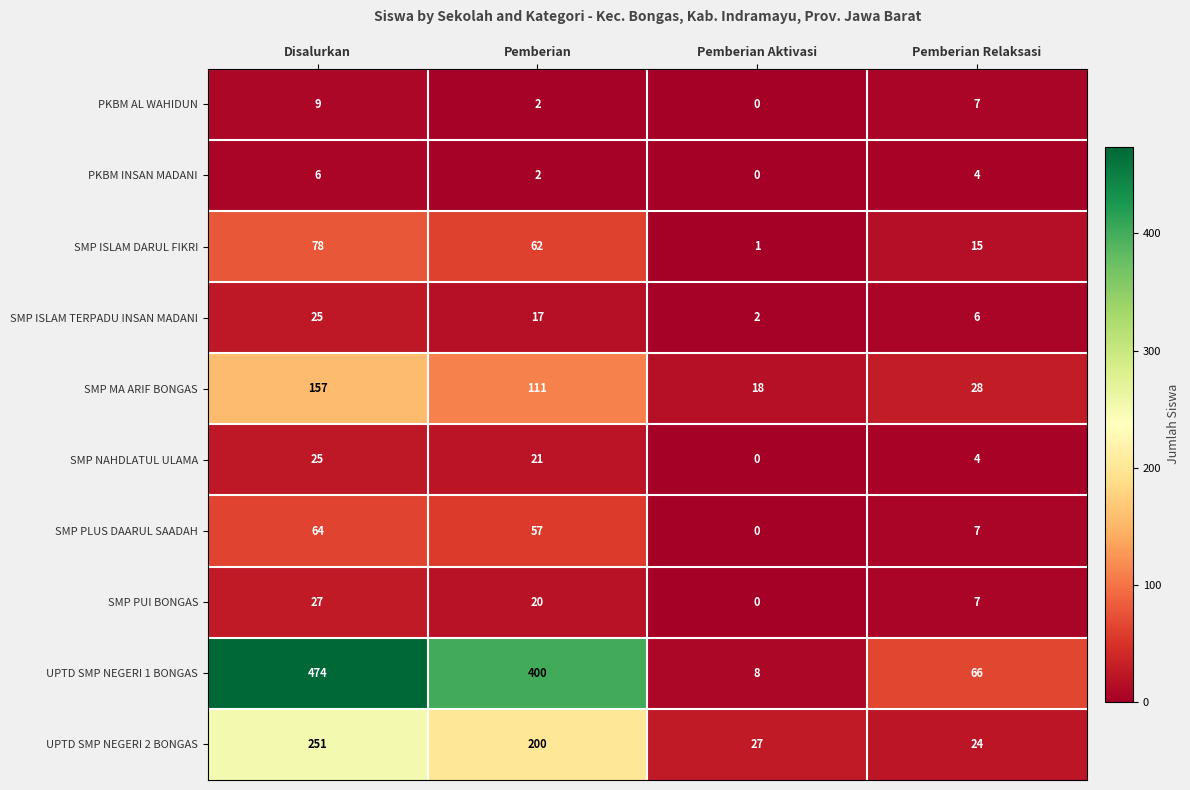

How many distinct data groups are displayed?

10